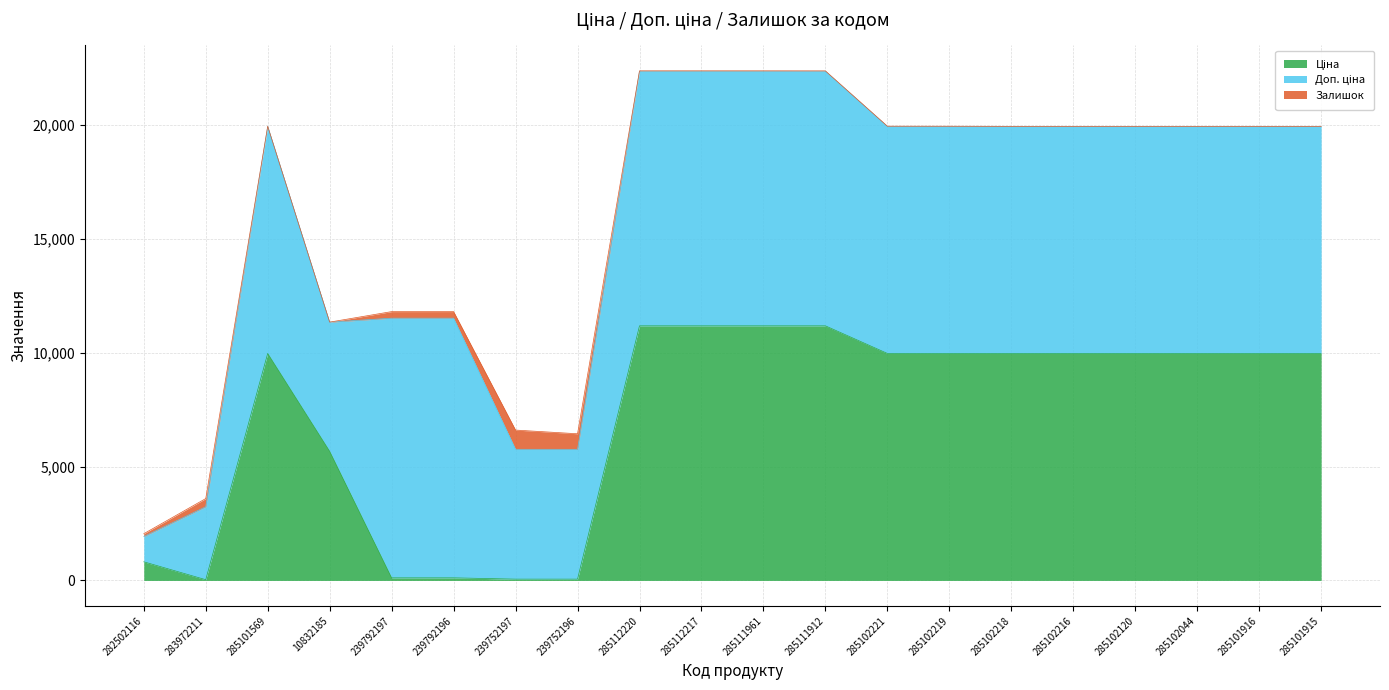

What value does the Ціна series have at 285102044?

9975.0